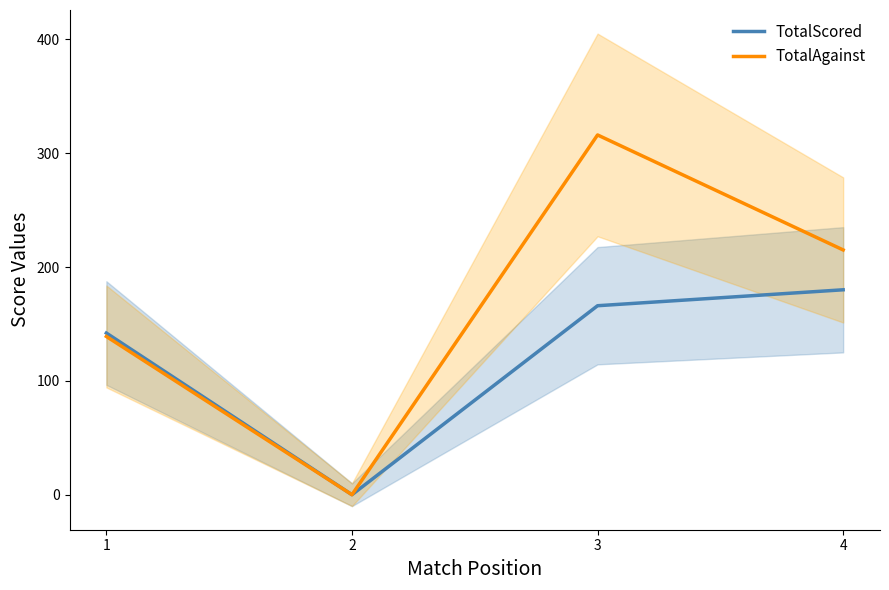

Rank the series by their average value, from highest to lowest.

TotalAgainst, TotalScored